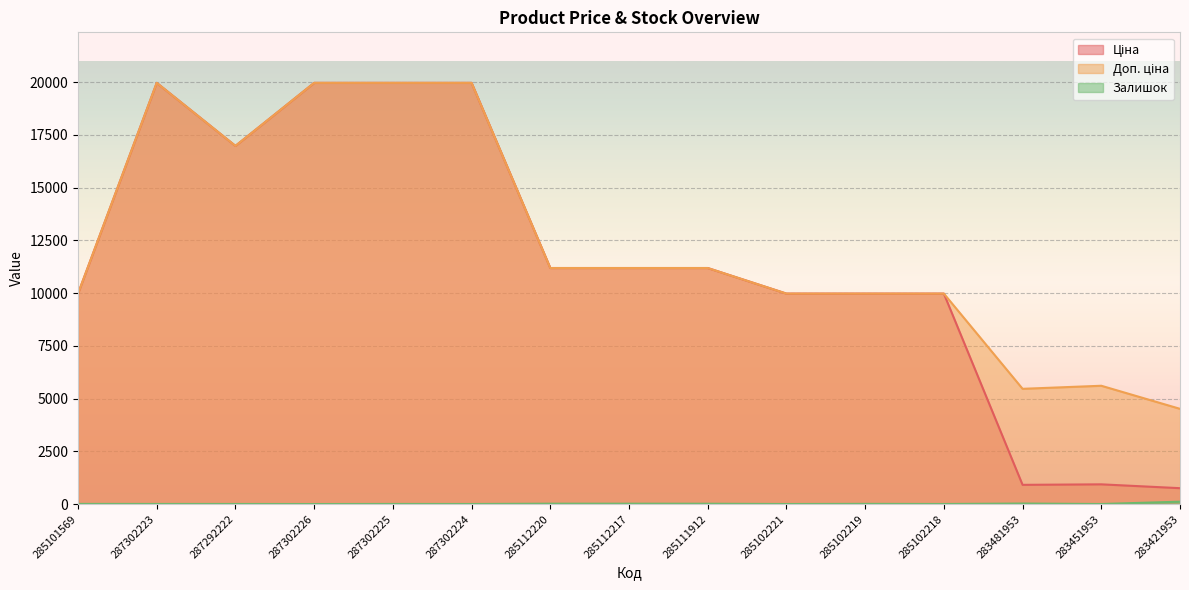

What is the label of the 7th point from the right?

285111912